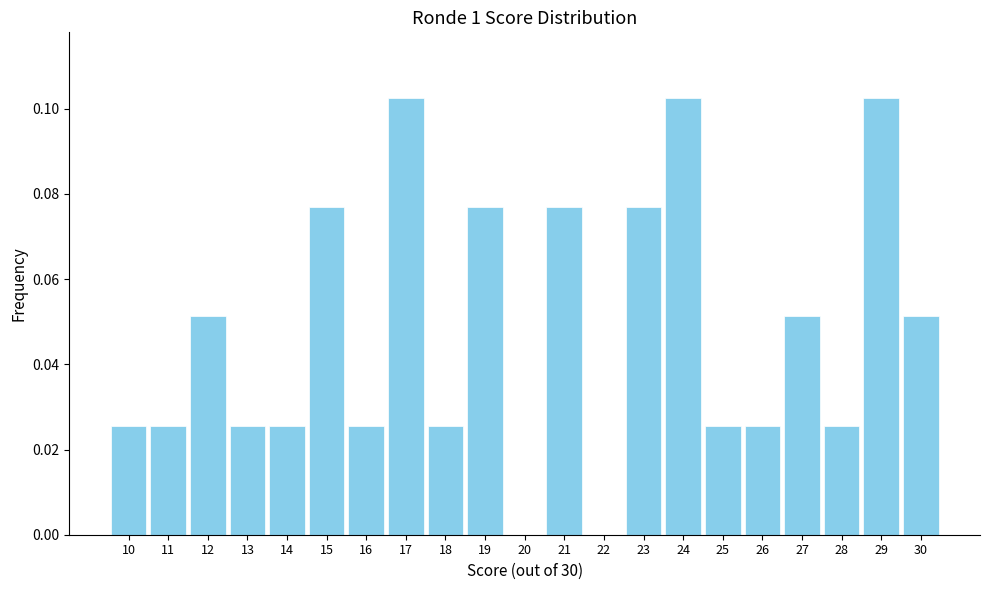

The value at 13 is 0.0. True or false?

True